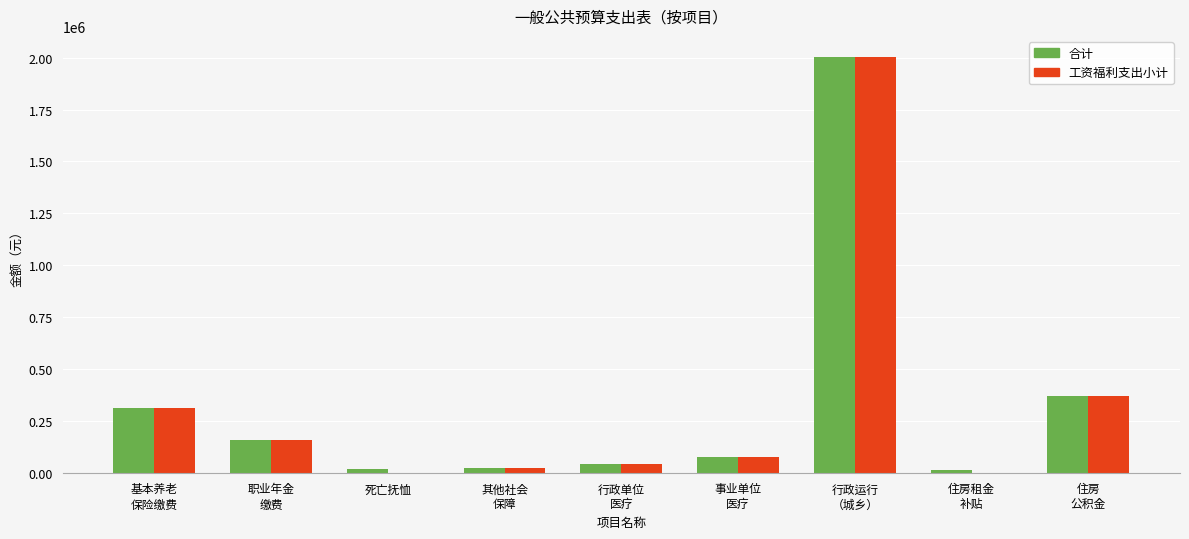

What is the highest value of the 合计 series?

2004599